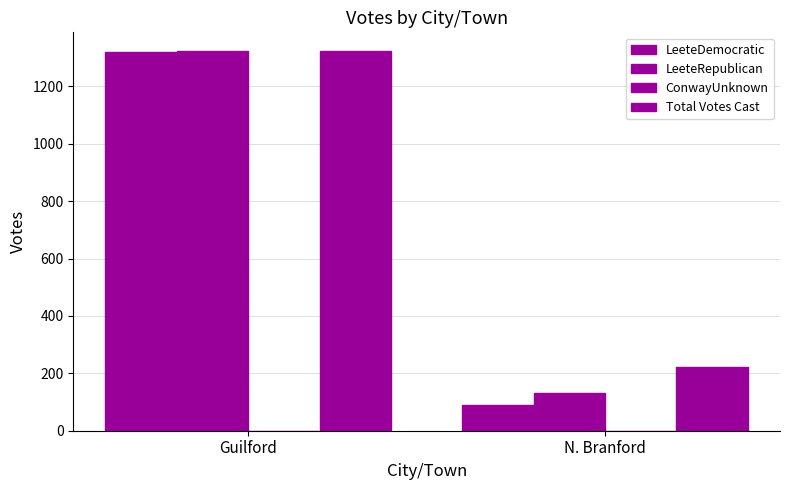

Which series changed the most between Guilford and N. Branford?

LeeteDemocratic